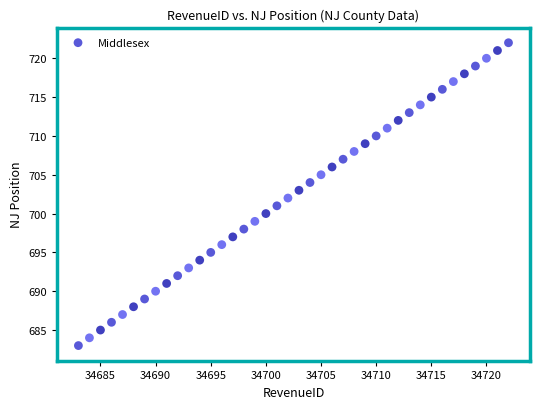

What is the range of X values (max minus min)?

39